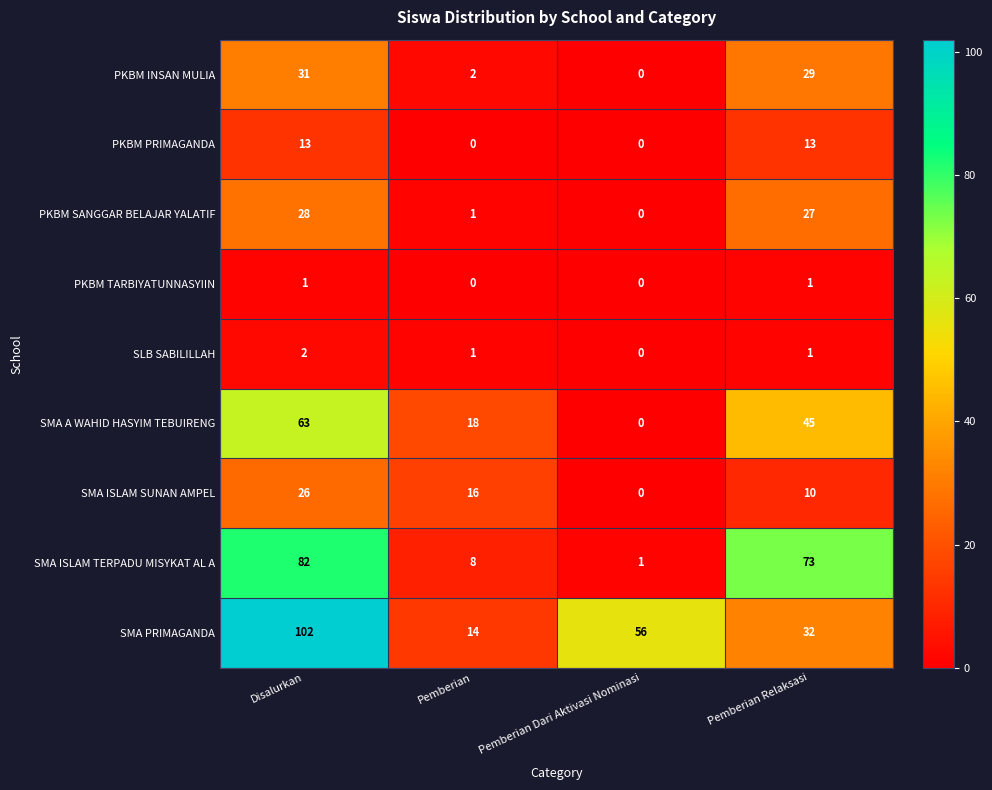

Which series has the largest range (max minus min)?

SMA PRIMAGANDA